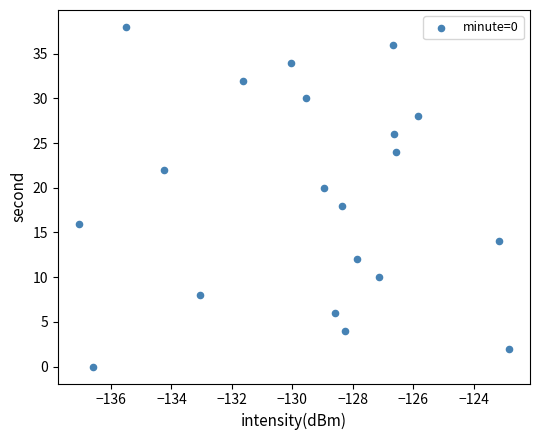

What is the range of Y values (max minus min)?

38